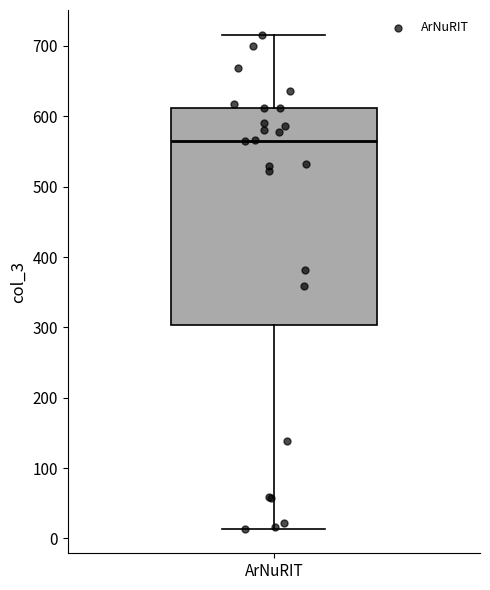

Transcribe this box plot: give where the median line is, the range the box spans, and where the two whiskers end, as read against the y-axis. The values are not printed on the chart, so give them approximately, as read against the axis.

median 570, box 300 to 610, whiskers 10 to 720